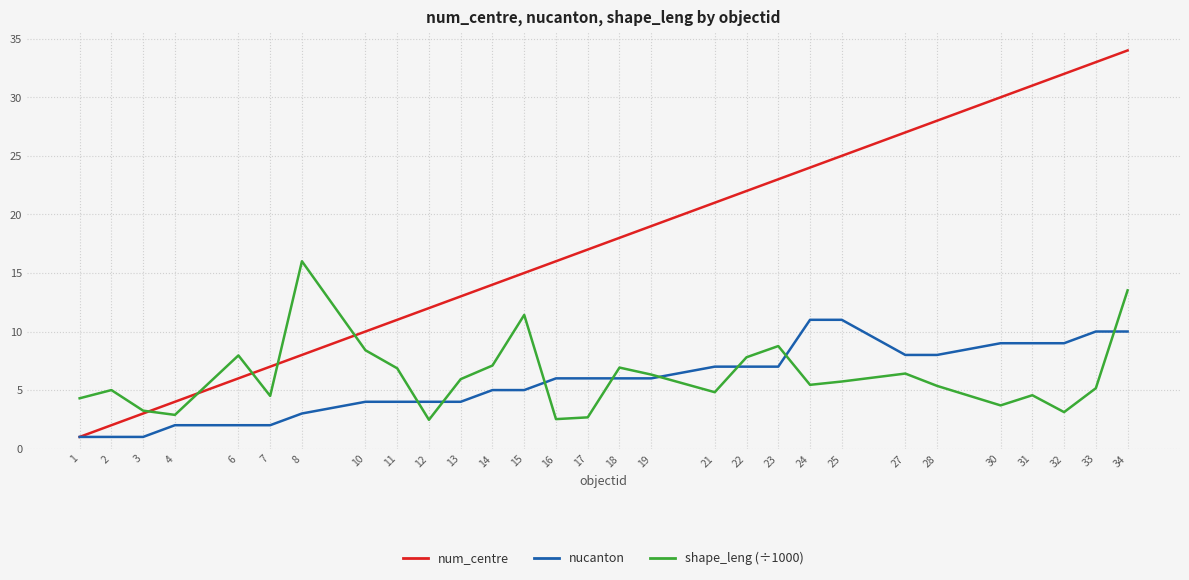

Which series has the widest spread of values?

num_centre